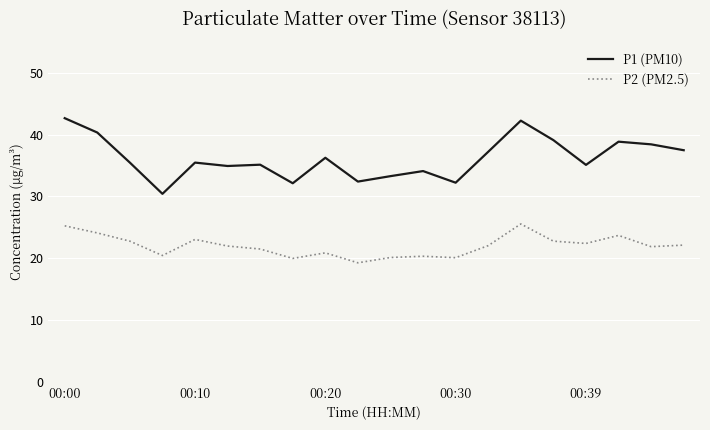

What is the difference between the maximum and minimum values in the P1 (PM10) series?

12.2